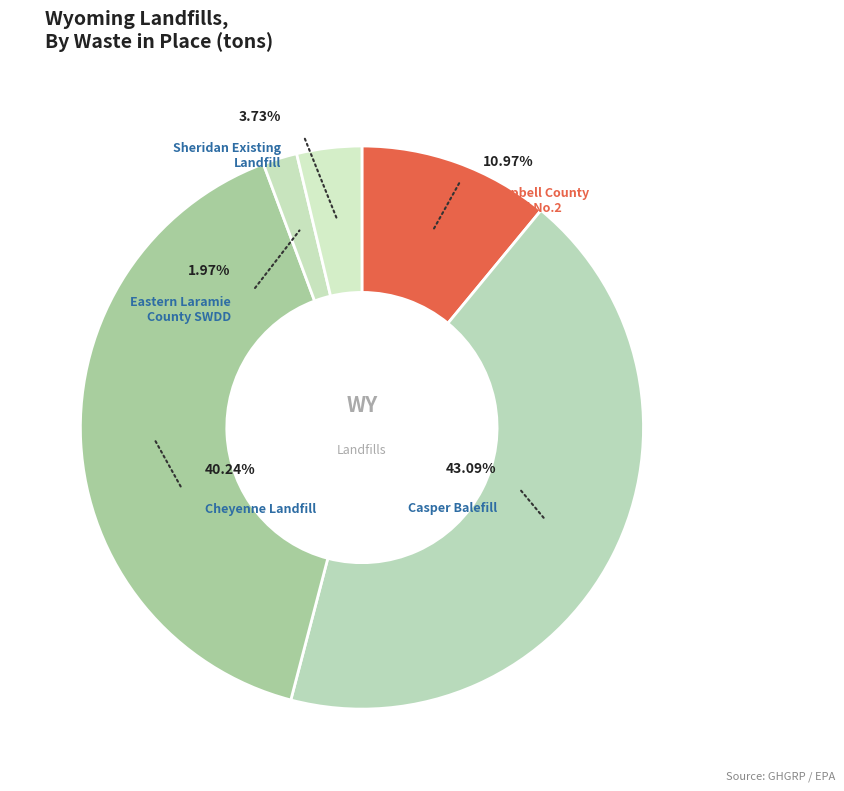

Is there any slice that represents more than half of the pie?

No